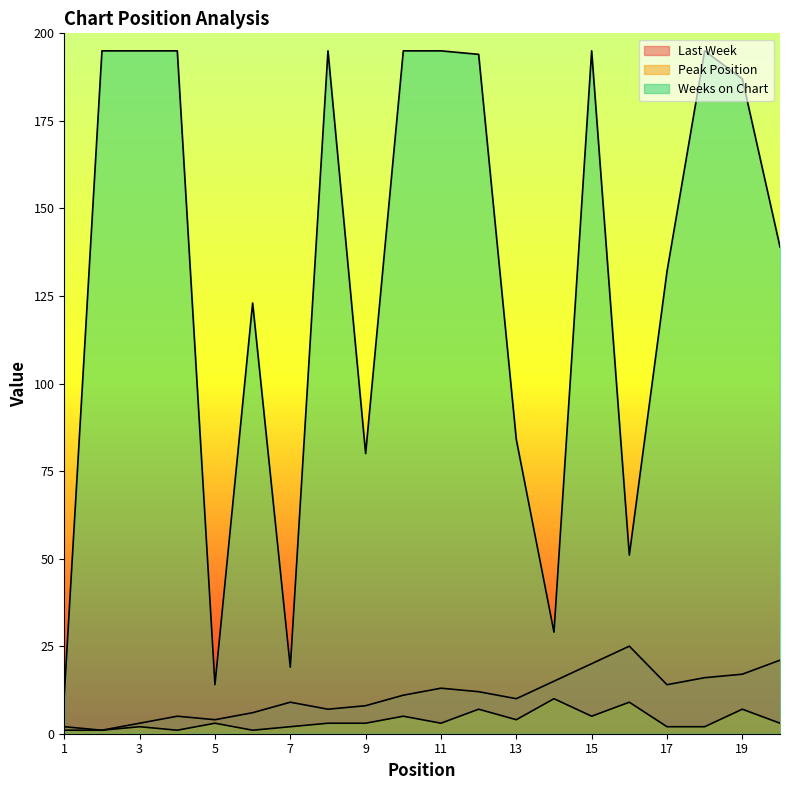

Reading left to right, list all the values displayed in this chart.

Last Week: 2	1	3	5	4	6	9	7	8	11	13	12	10	15	20	25	14	16	17	21
Peak Position: 1	1	2	1	3	1	2	3	3	5	3	7	4	10	5	9	2	2	7	3
Weeks on Chart: 11	195	195	195	14	123	19	195	80	195	195	194	84	29	195	51	132	195	187	139